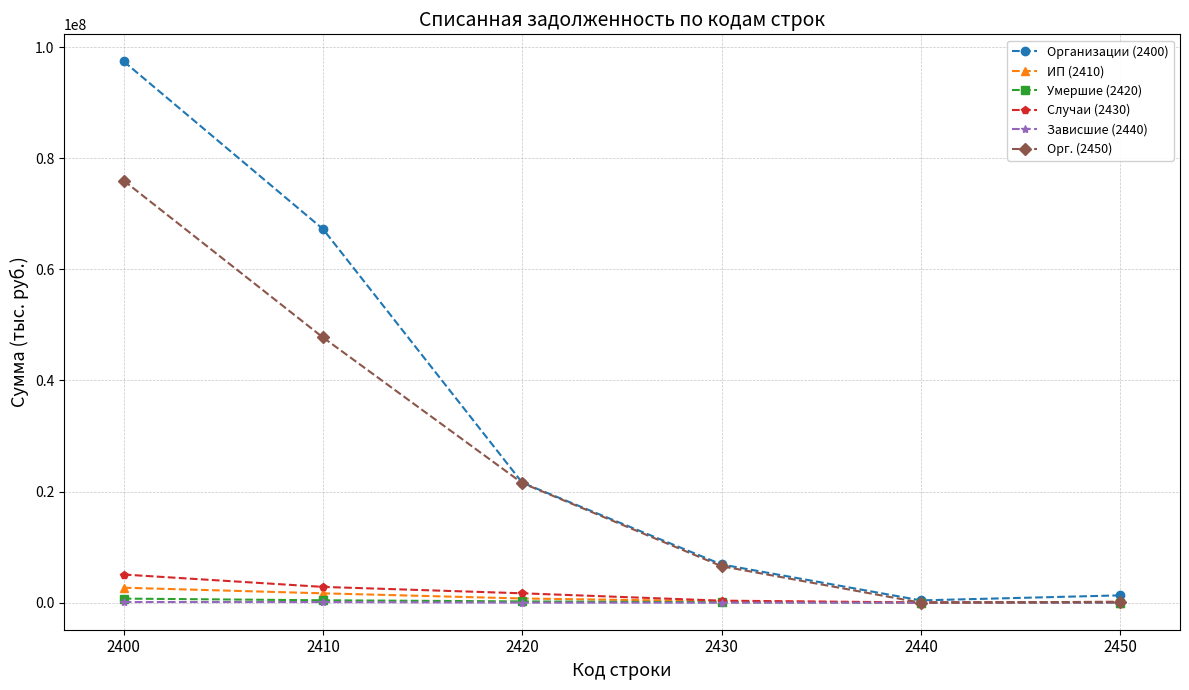

Which series has the largest total across all categories?

Организации (2400)